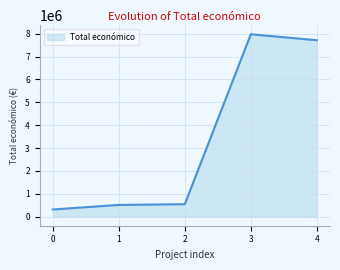

What is the minimum value shown in the chart?

311553